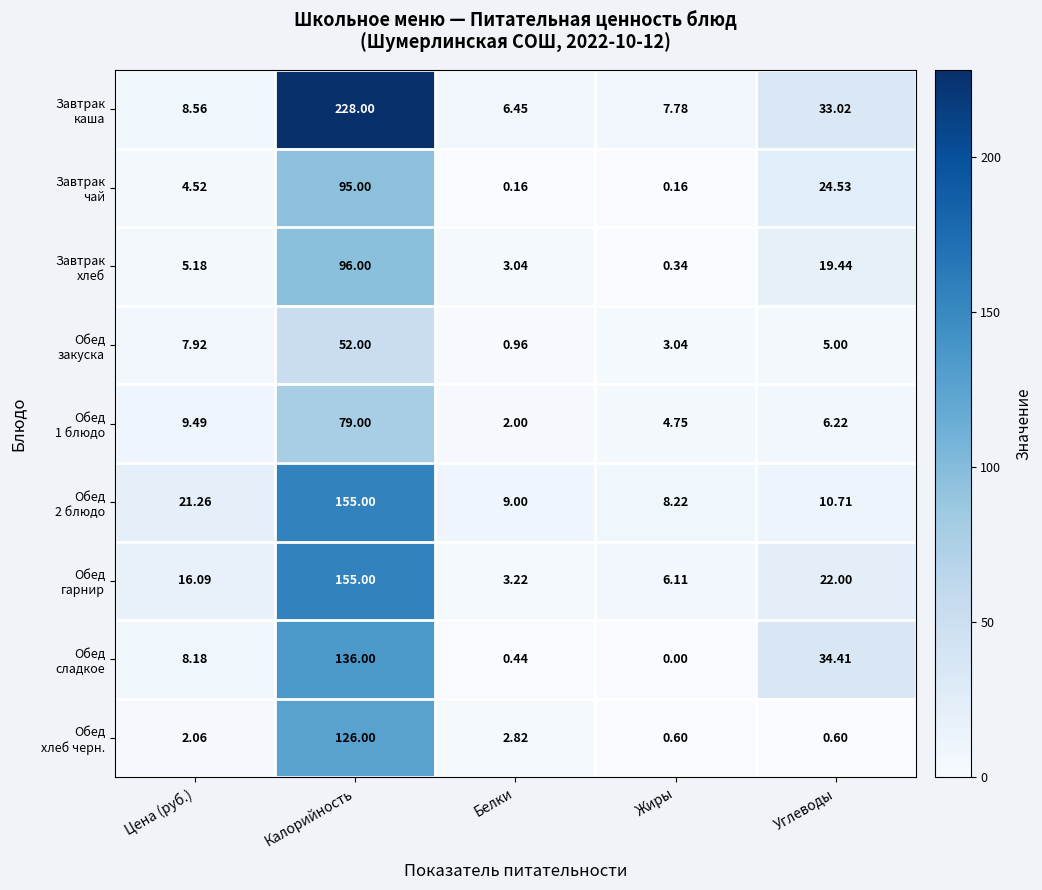

At which category is the sum across all series the highest?

Калорийность